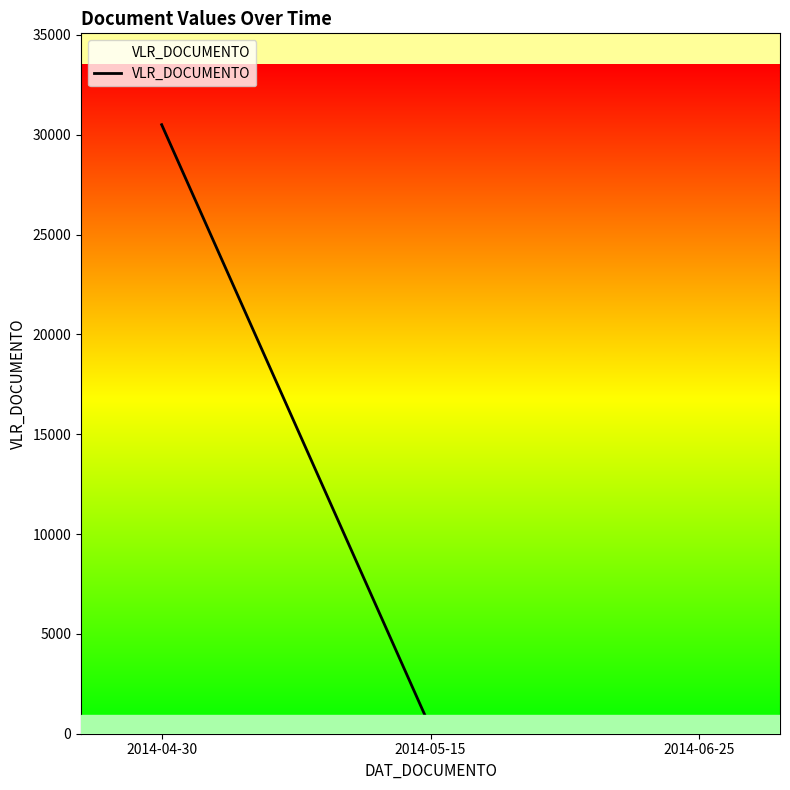

How many series are shown in this chart?

1